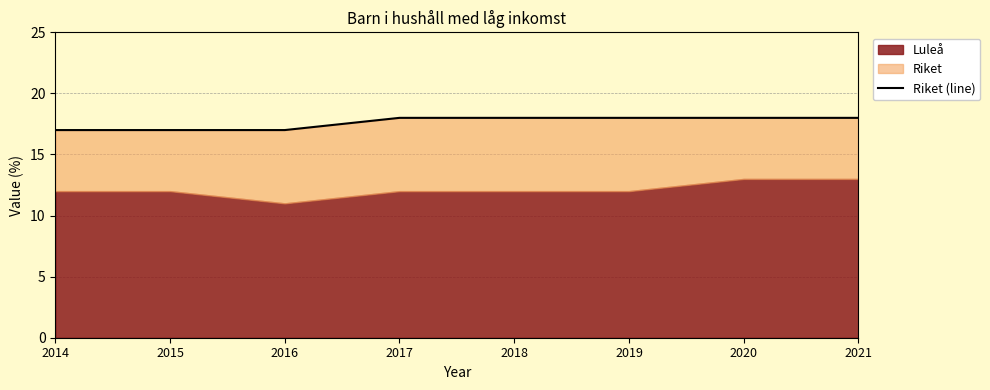

Rank the categories by value from highest to lowest.

2017, 2018, 2019, 2020, 2021, 2014, 2015, 2016